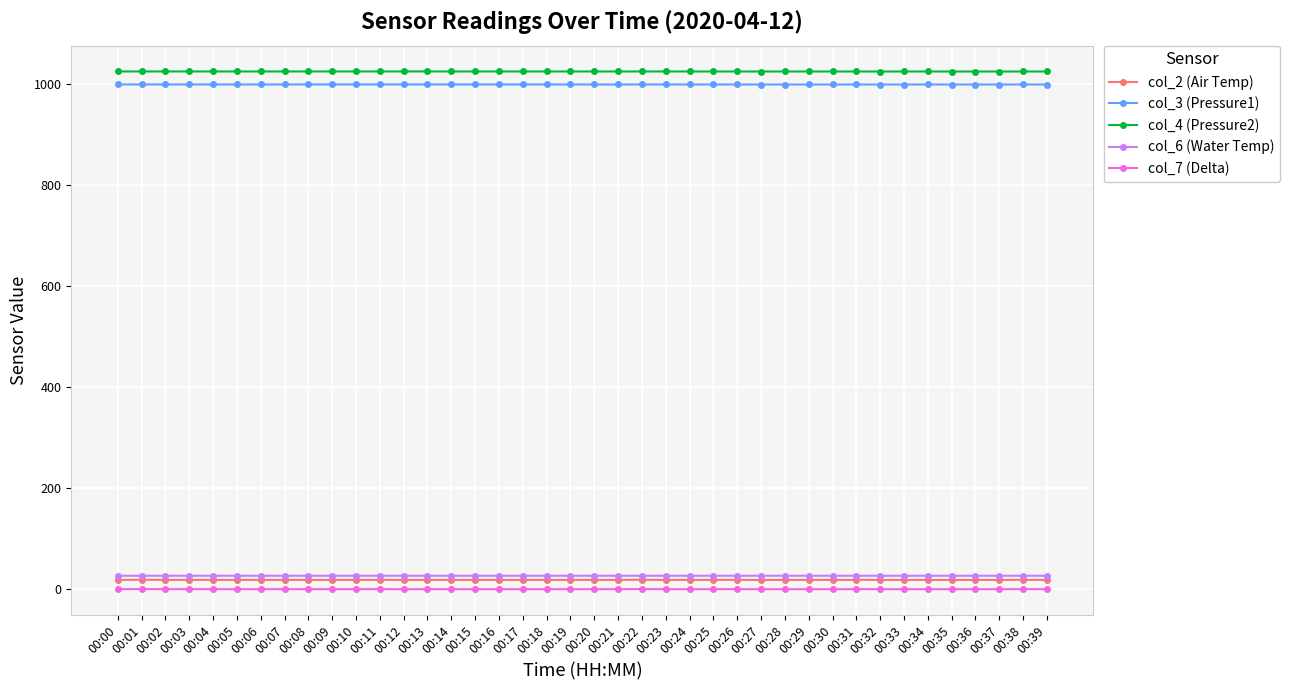

Which series has the widest spread of values?

col_2 (Air Temp)